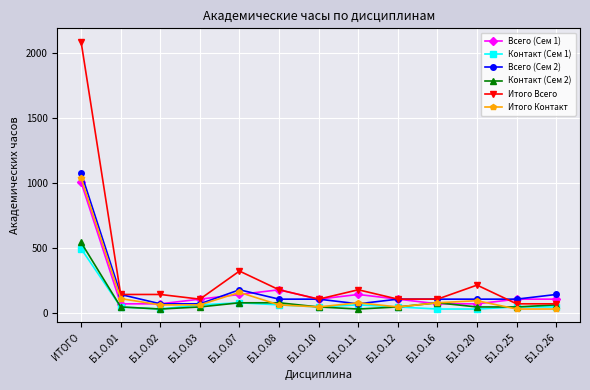

True or false: Всего (Сем 2) and Контакт (Сем 2) cross at least once.

False